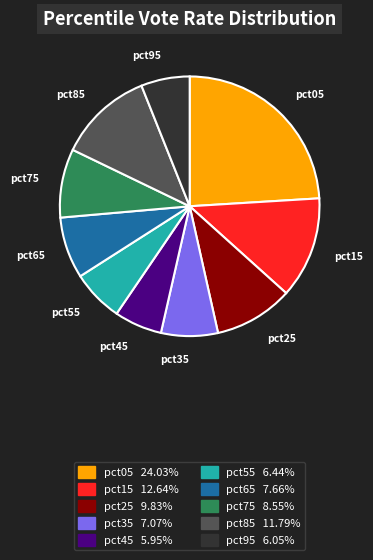

Between pct65 and pct45, which is larger?

pct65